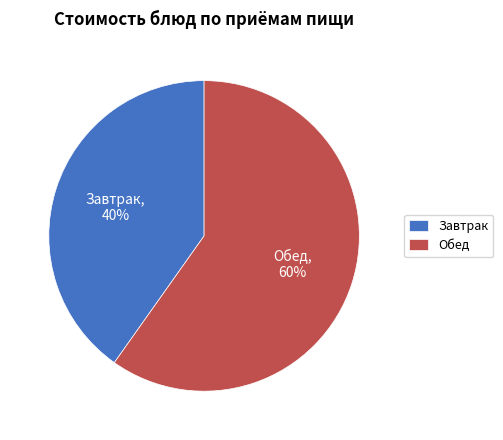

True or false: Обед accounts for 50% of the total.

False